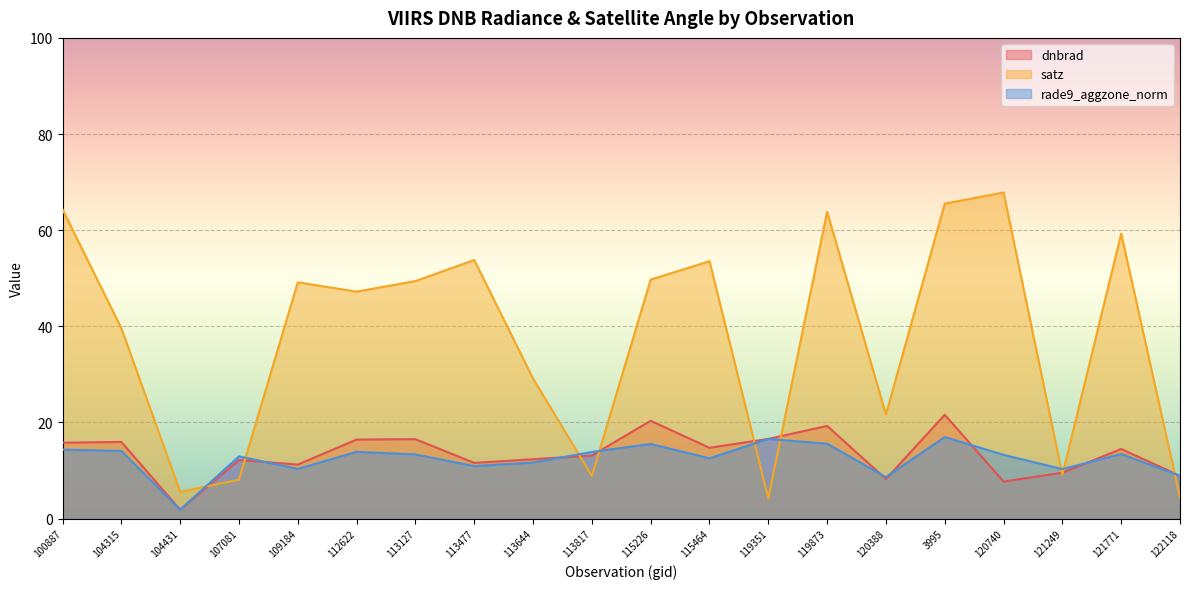

Reading left to right, transcribe all the data shown in this chart.

dnbrad: 100887=15.8	104315=15.9	104431=1.8	107081=12.2	109184=11.2	112622=16.4	113127=16.5	113477=11.6	113644=12.3	113817=13.1	115226=20.3	115464=14.7	119351=16.6	119873=19.3	120388=8.2	3995=21.6	120740=7.7	121249=9.5	121771=14.5	122118=8.9
satz: 100887=64.3	104315=39.6	104431=5.6	107081=8.1	109184=49.2	112622=47.2	113127=49.4	113477=53.8	113644=29.1	113817=8.9	115226=49.7	115464=53.5	119351=4.2	119873=63.8	120388=21.7	3995=65.5	120740=67.8	121249=9.1	121771=59.3	122118=4.4
rade9_aggzone_norm: 100887=14.4	104315=14.1	104431=1.8	107081=12.9	109184=10.3	112622=13.9	113127=13.3	113477=10.9	113644=11.7	113817=13.9	115226=15.5	115464=12.5	119351=16.6	119873=15.6	120388=8.6	3995=17.0	120740=13.3	121249=10.3	121771=13.4	122118=8.9